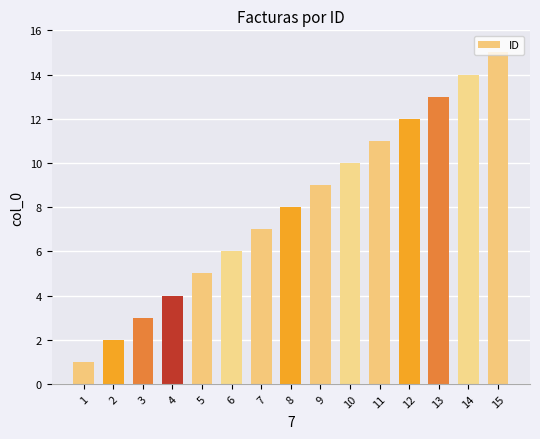

The value at 9 is 13. True or false?

False